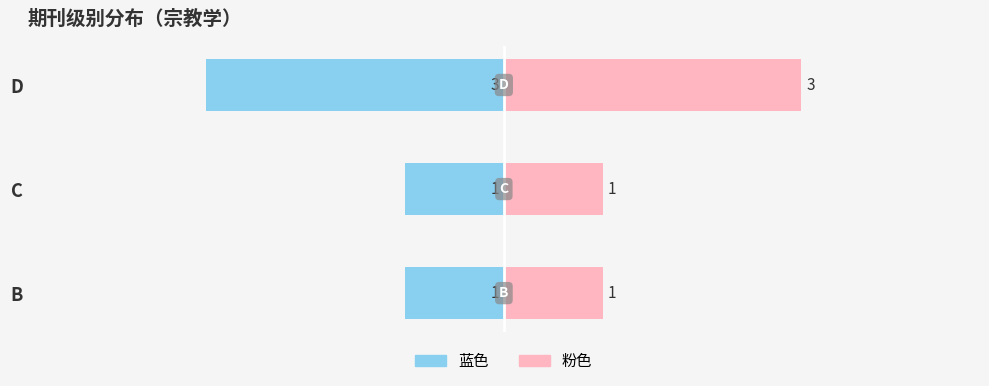

True or false: 左侧（蓝） has a value of -1 at C.

False